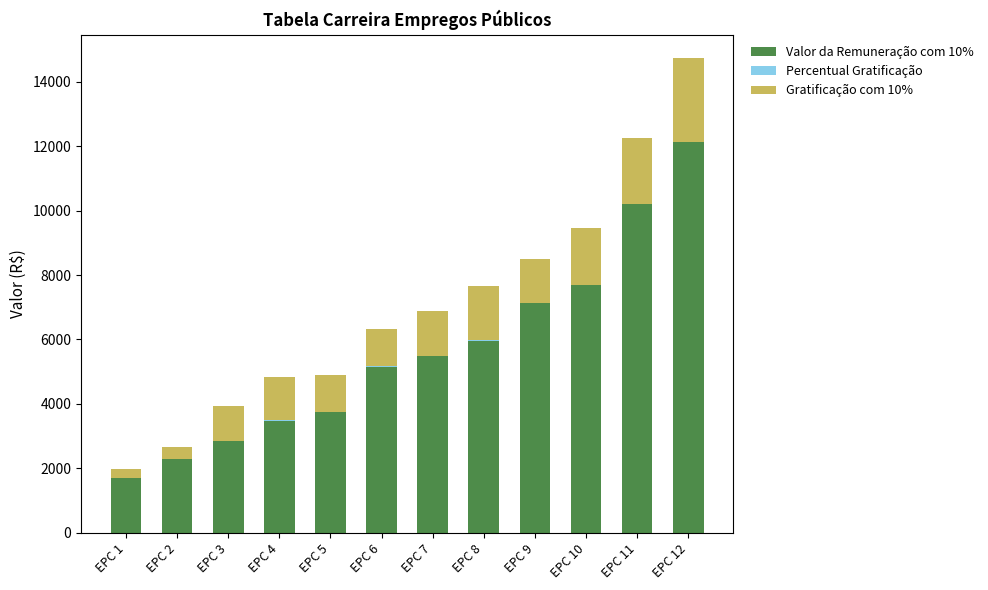

The value of Valor da Remuneração com 10% at EPC 7 is 5474.4. True or false?

True